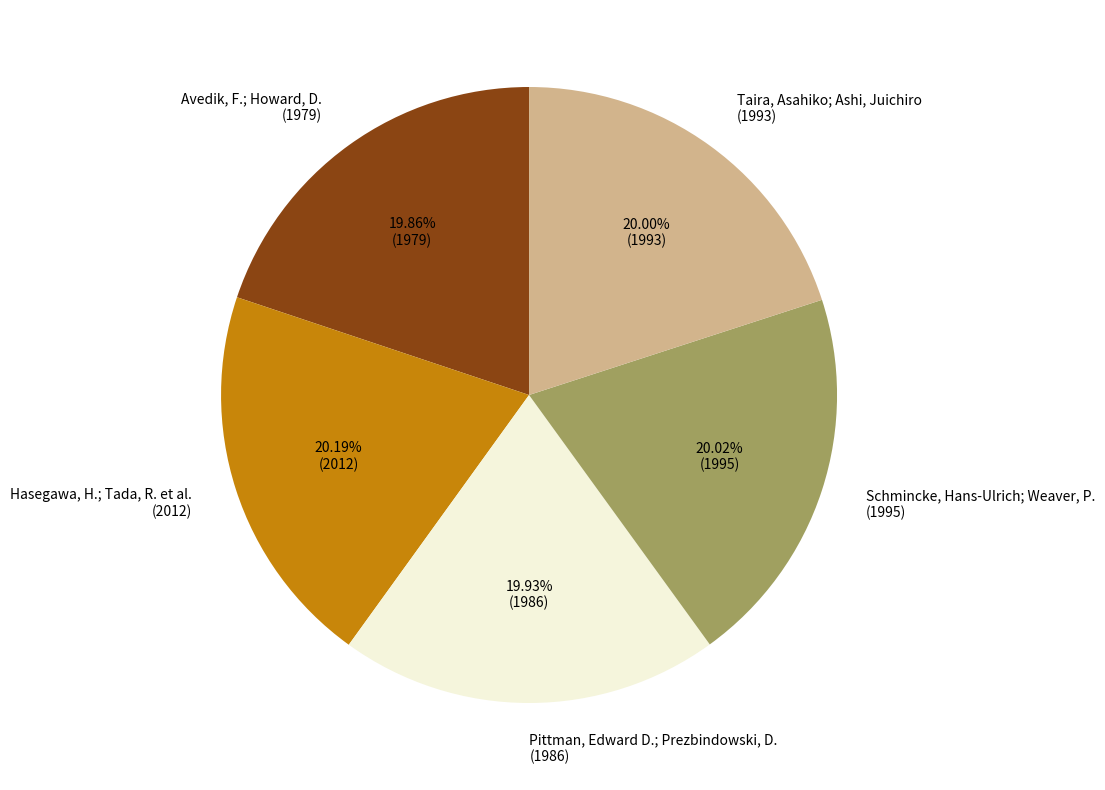

To the nearest percent, what is the average slice percentage?

20%